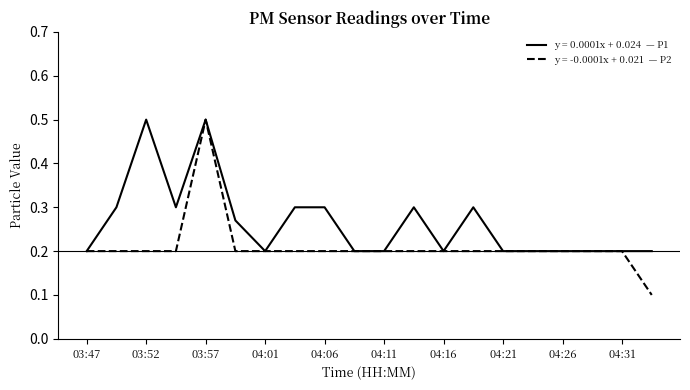

What is the maximum value shown in the chart?

0.5